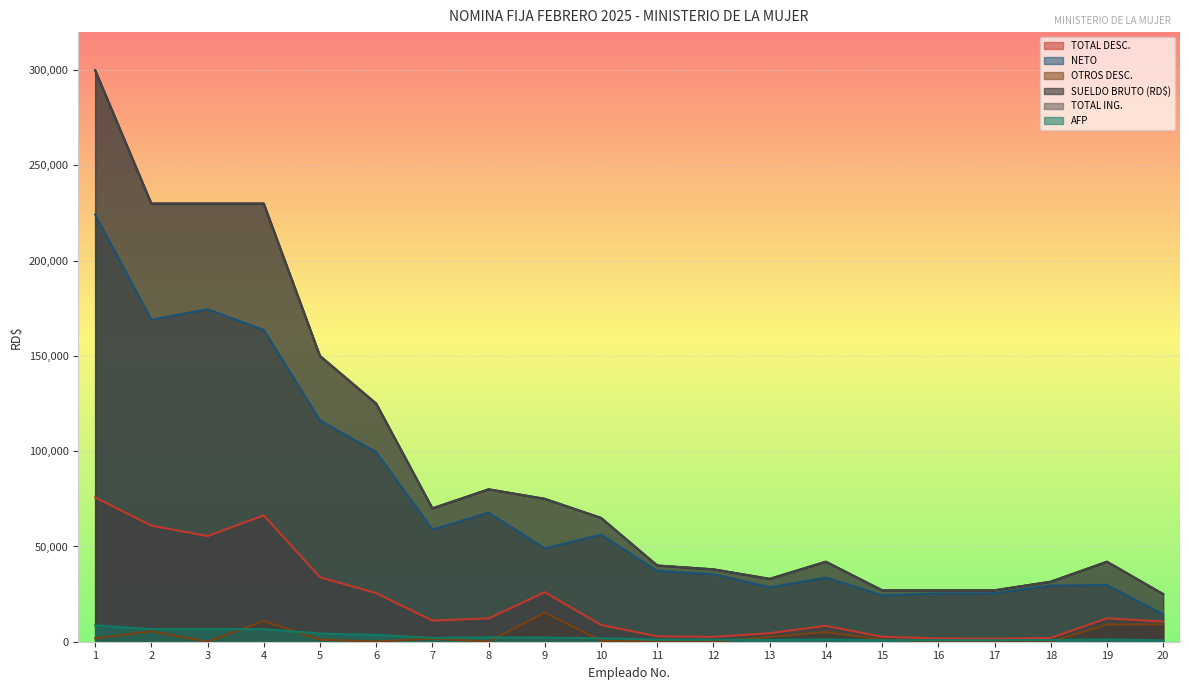

What is the spread (max minus min) of values at 3?

229975.0